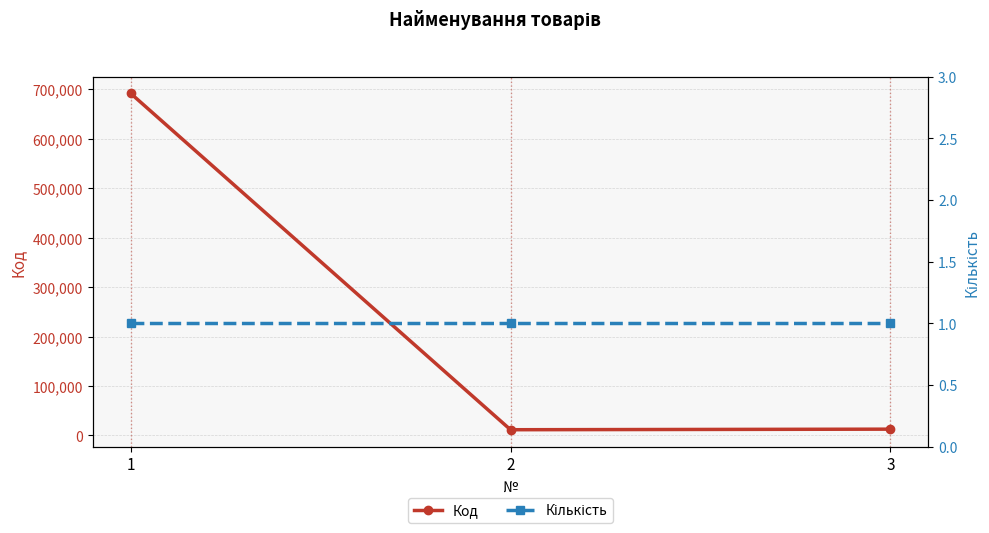

Which series has the widest spread of values?

Код